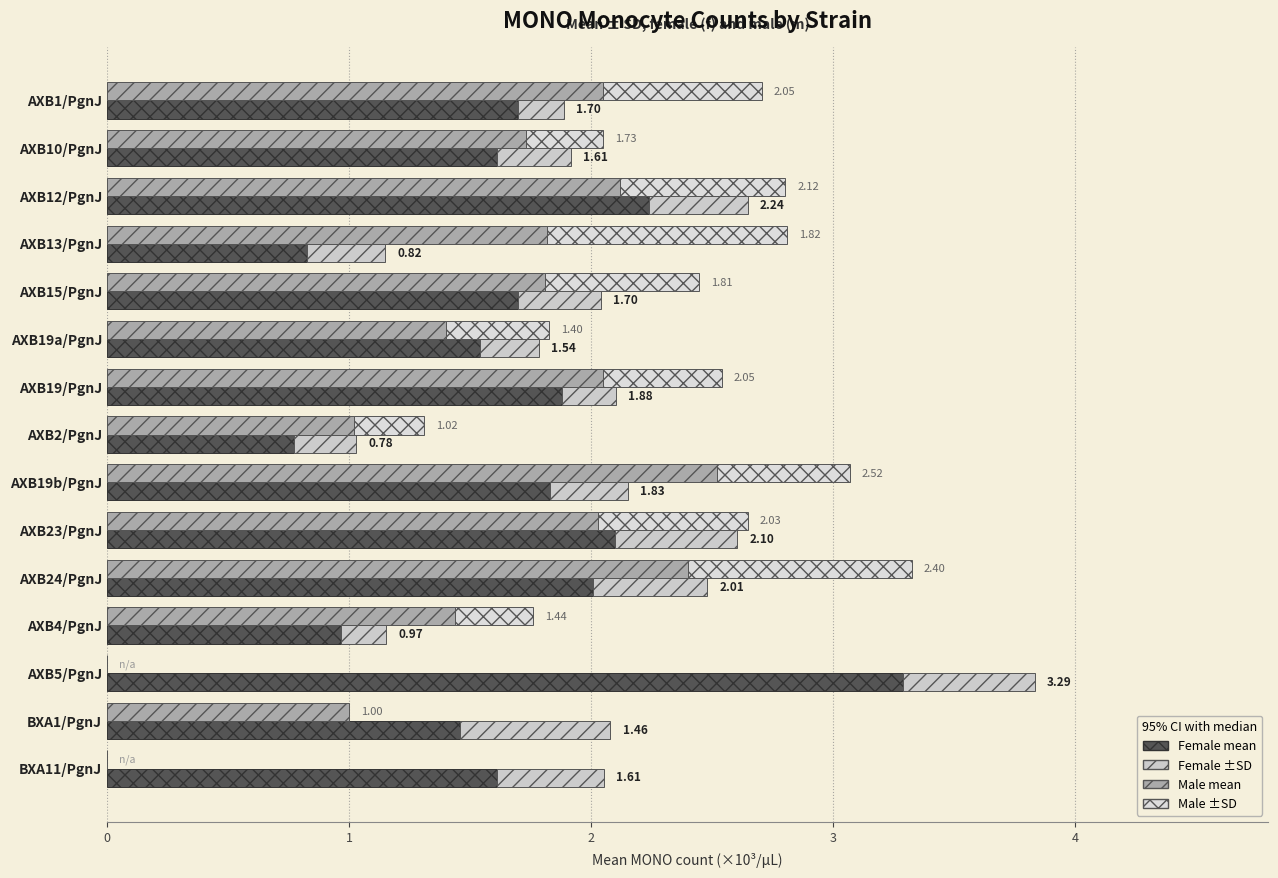

What is the difference between the highest and lowest values at AXB19/PgnJ?

0.2